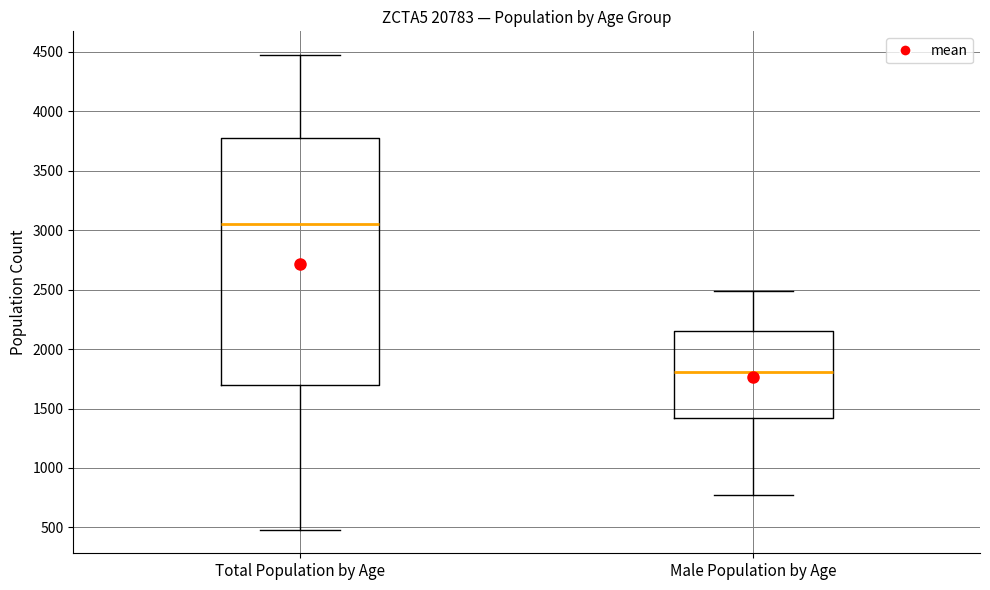

Reading left to right, transcribe this box plot: for each box, give where its median line is, the range the box spans, and where its two whiskers end, as read against the y-axis. The values are not printed on the chart, so give them approximately, as read against the axis.

Total Population by Age: median 3050, box 1700 to 3800, whiskers 500 to 4450
Male Population by Age: median 1800, box 1400 to 2150, whiskers 750 to 2500